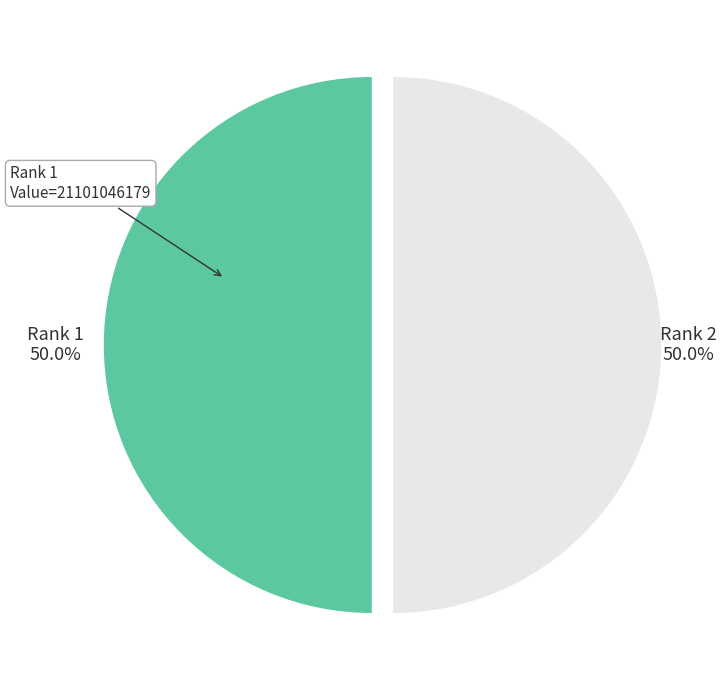

Count the number of slices in the pie.

2